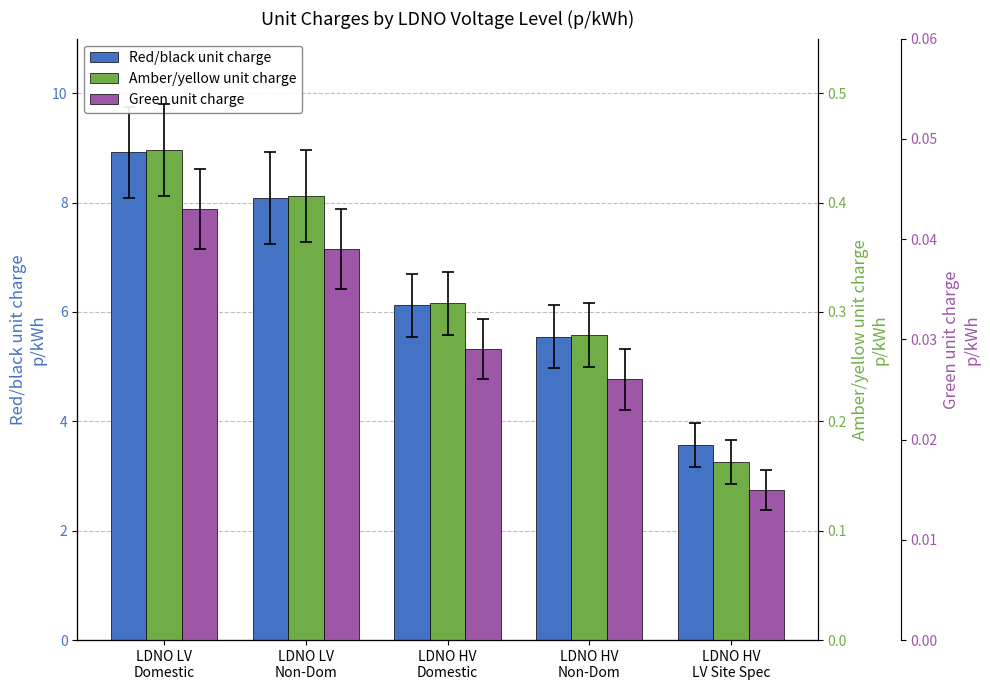

What is the maximum value shown in the chart?

8.9